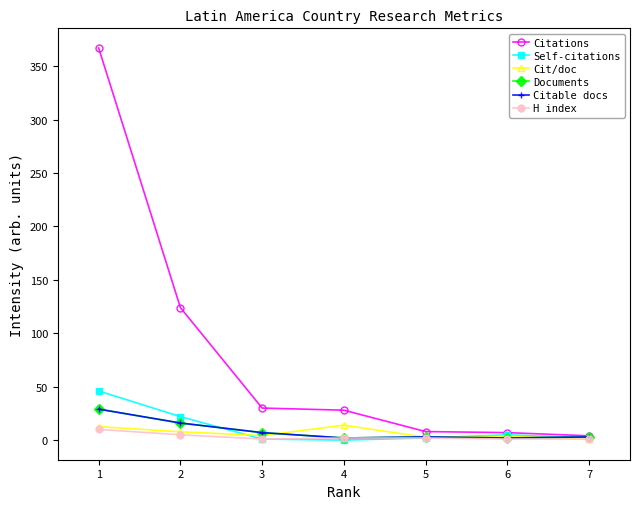

Does the chart display data point markers on the line(s)?

Yes